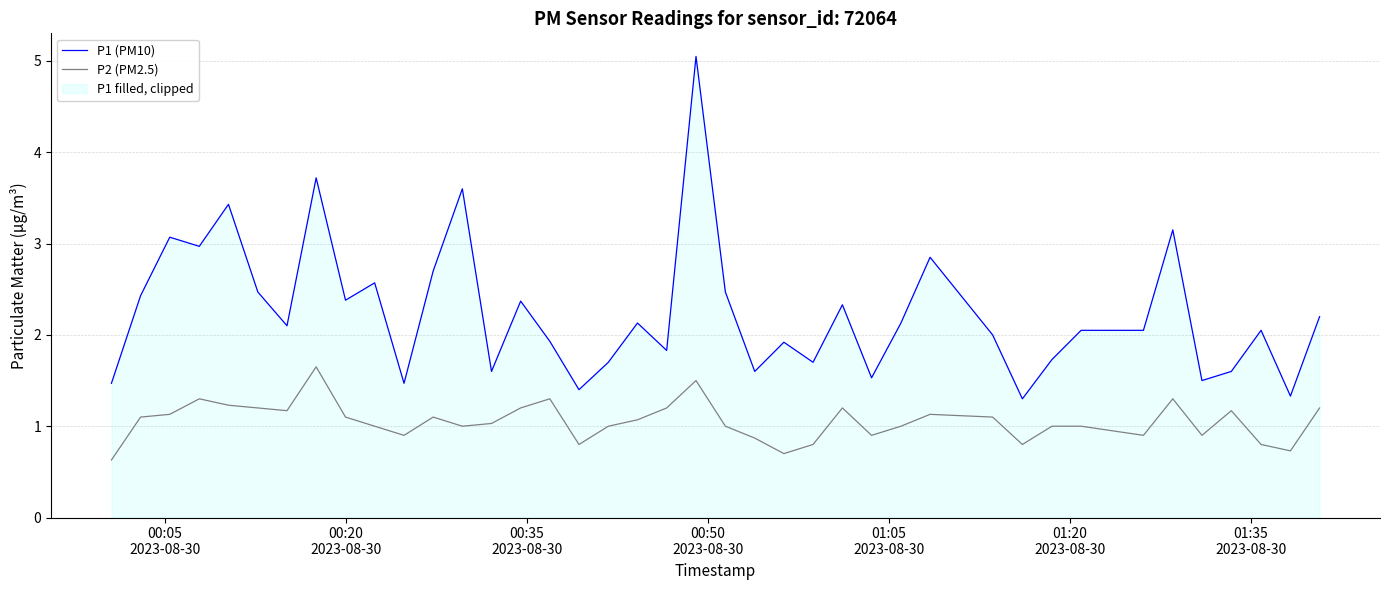

What is the average value of the P2 (PM2.5) series?

1.1